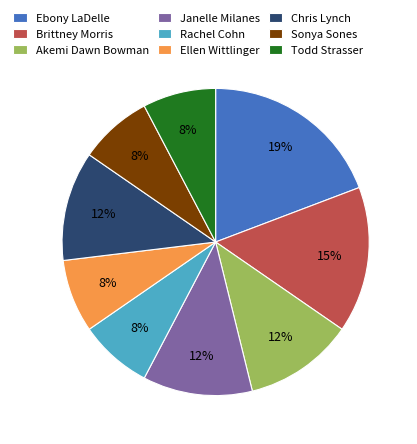

Which slice is the largest?

Ebony LaDelle